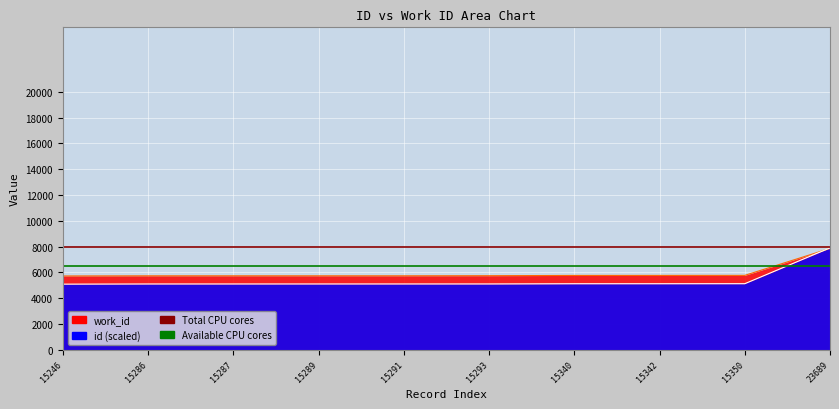

What is the total value across all series at 15289?

10826.3